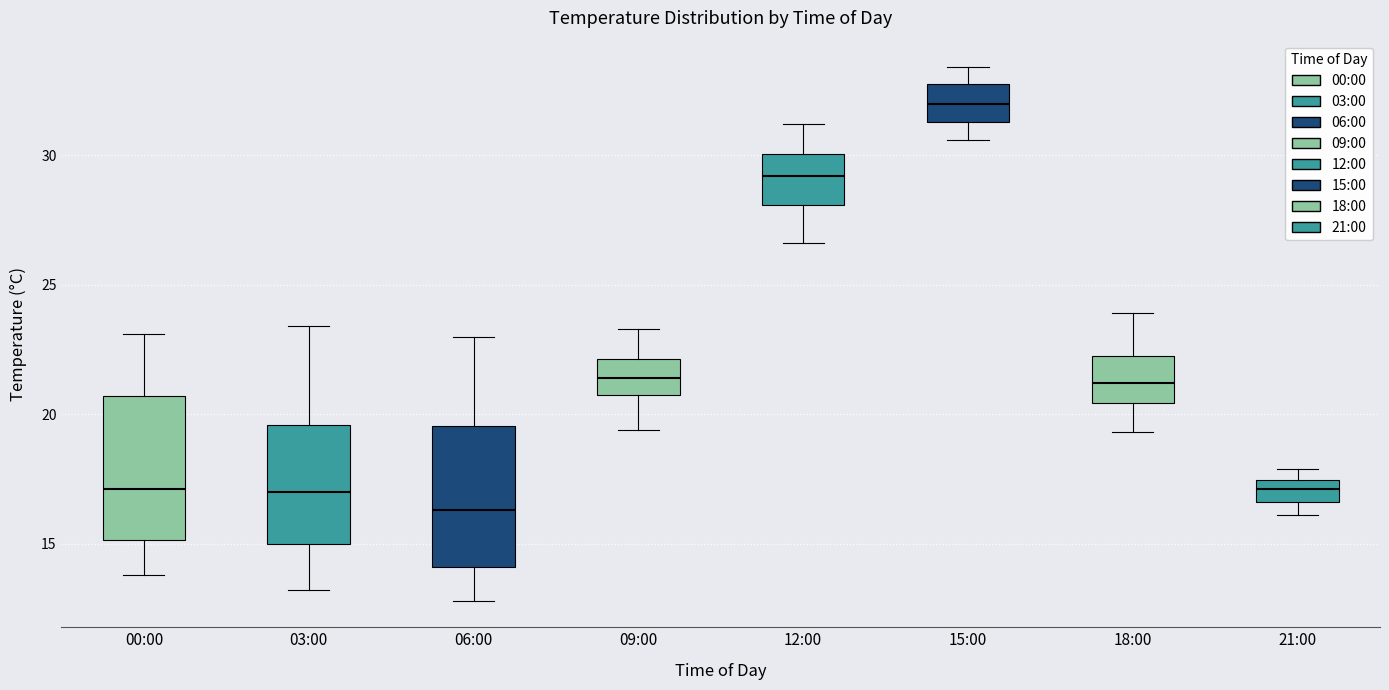

Which box has the lowest median line?

06:00